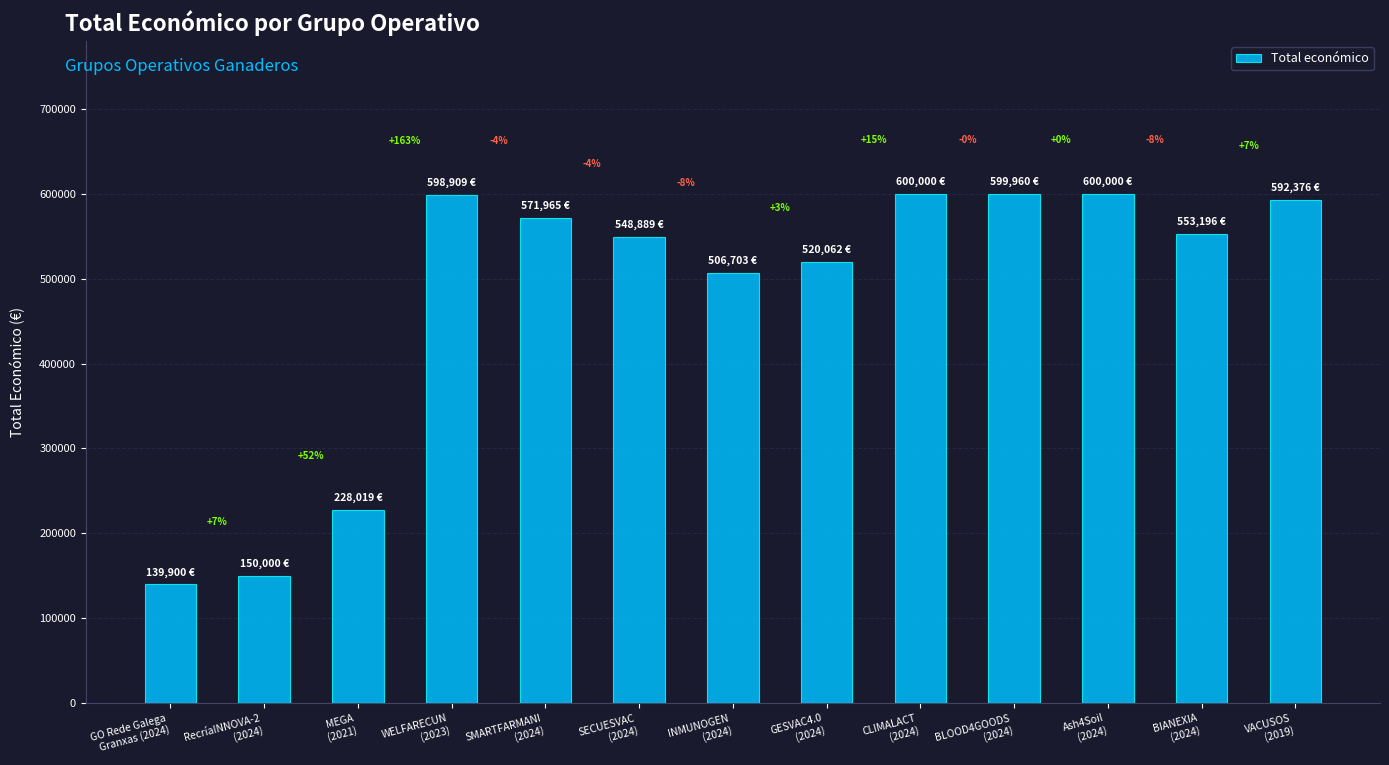

Which category has the lowest value across all series?

GO Rede Galega
Granxas (2024)